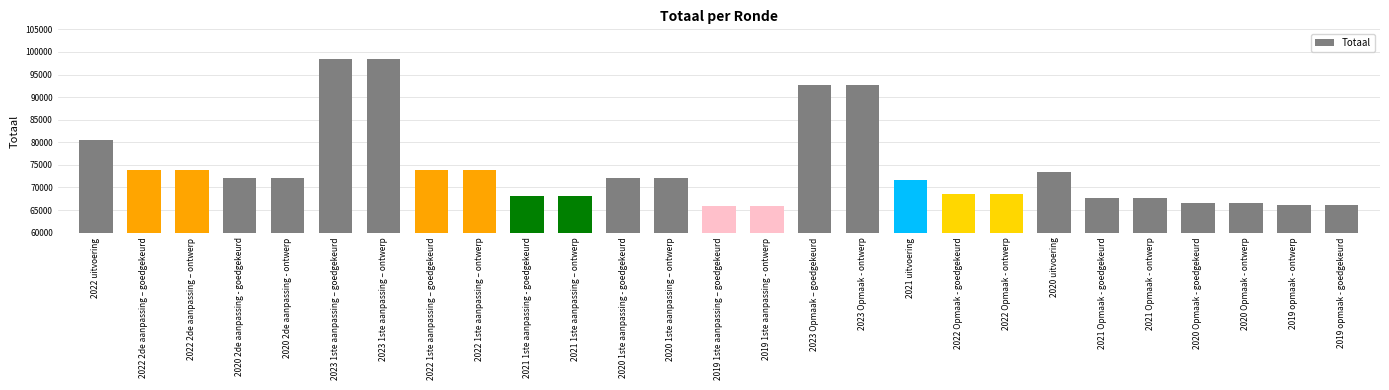

What is the sum of the values at 2022 2de aanpassing – ontwerp and 2023 1ste aanpassing – goedgekeurd?

172264